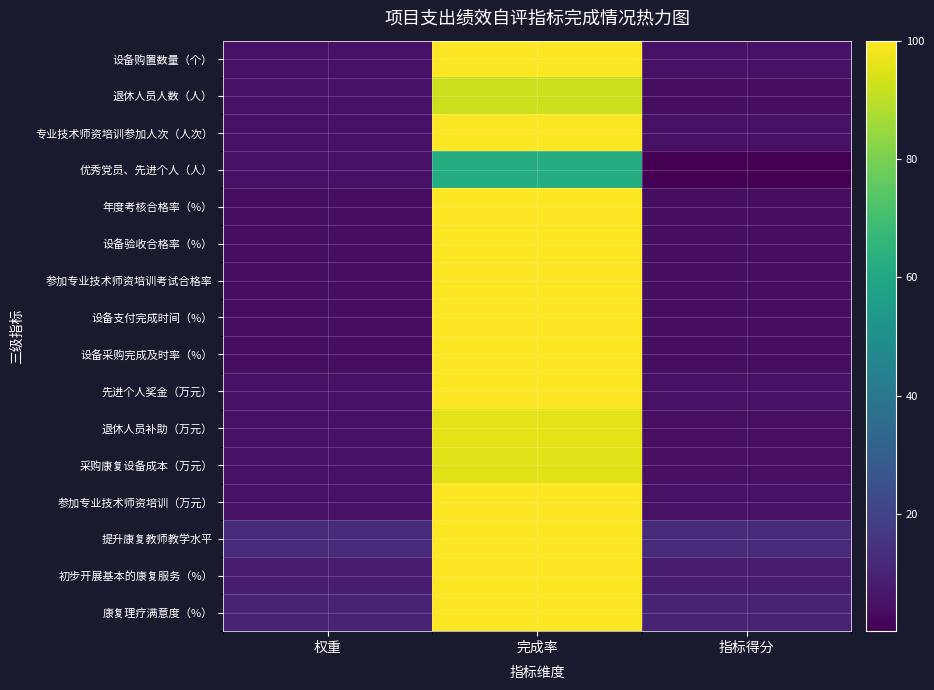

List the series in order of their peak value, lowest first.

优秀党员、先进个人（人）, 退休人员人数（人）, 采购康复设备成本（万元）, 退休人员补助（万元）, 设备购置数量（个）, 专业技术师资培训参加人次（人次）, 年度考核合格率（%）, 设备验收合格率（%）, 参加专业技术师资培训考试合格率, 设备支付完成时间（%）, 设备采购完成及时率（%）, 先进个人奖金（万元）, 参加专业技术师资培训（万元）, 提升康复教师教学水平, 初步开展基本的康复服务（%）, 康复理疗满意度（%）